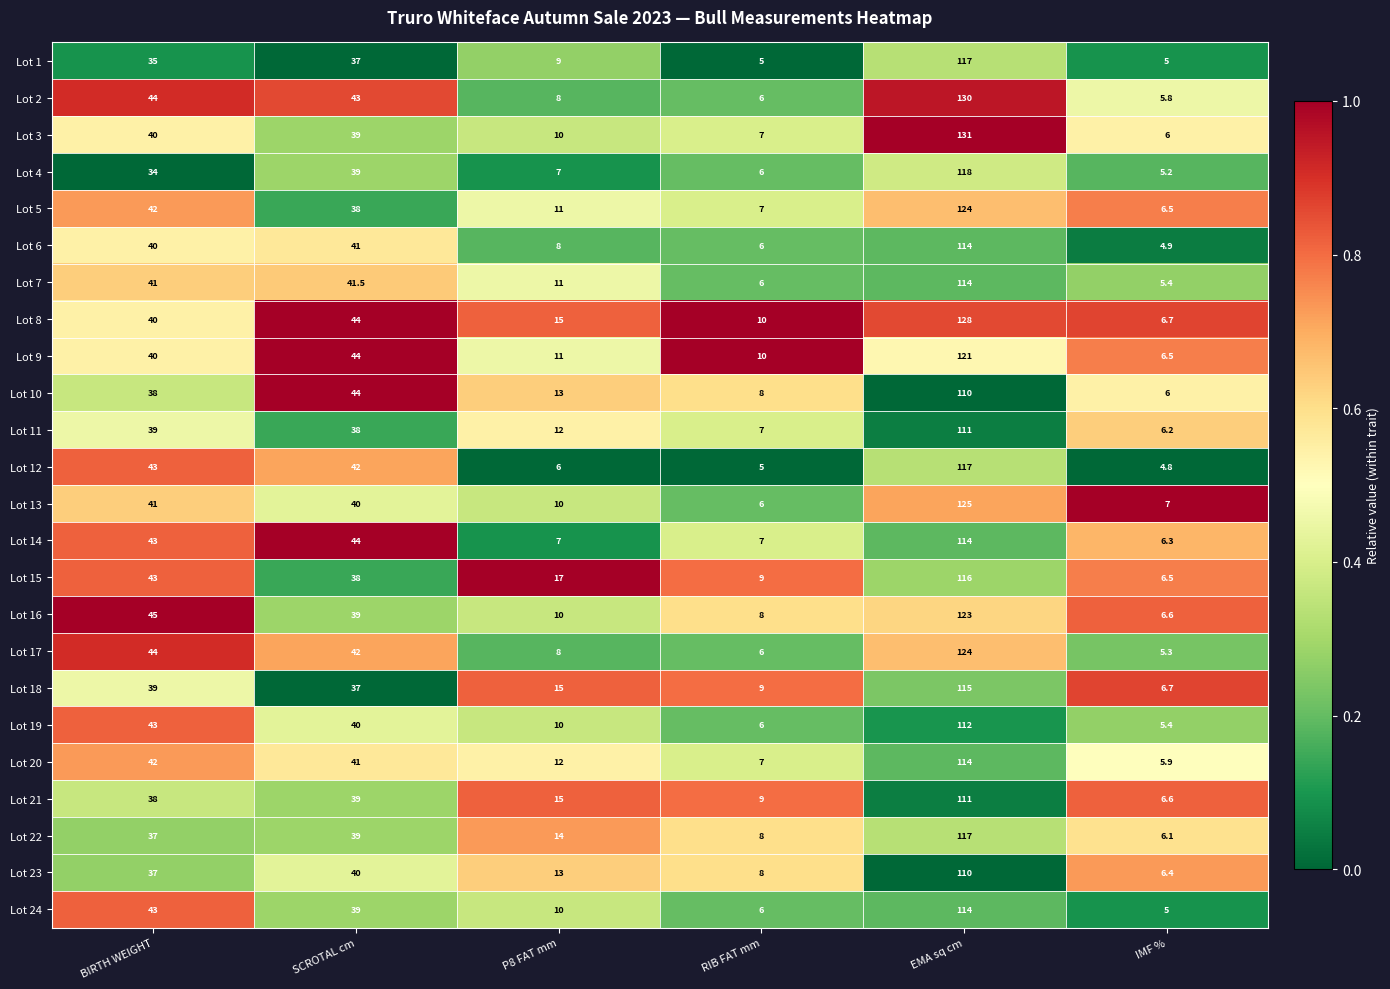

Which category has the lowest value in the Lot 15 series?

IMF %